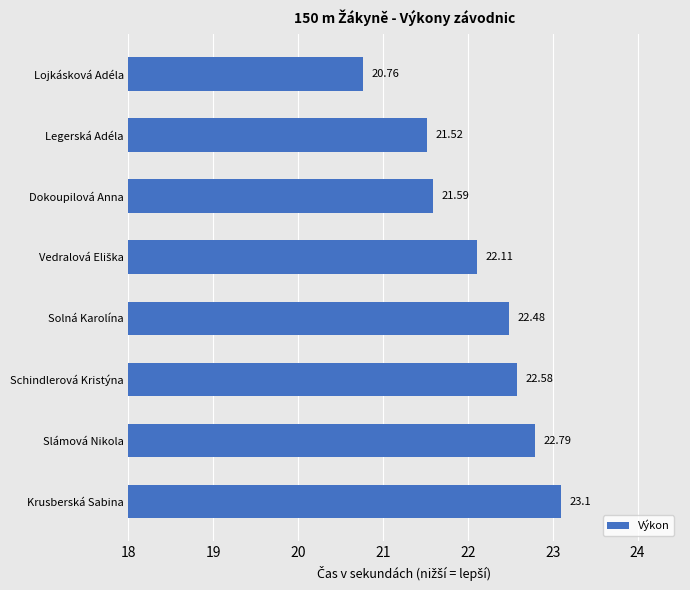

At which category does the chart reach its peak across all series?

Krusberská Sabina